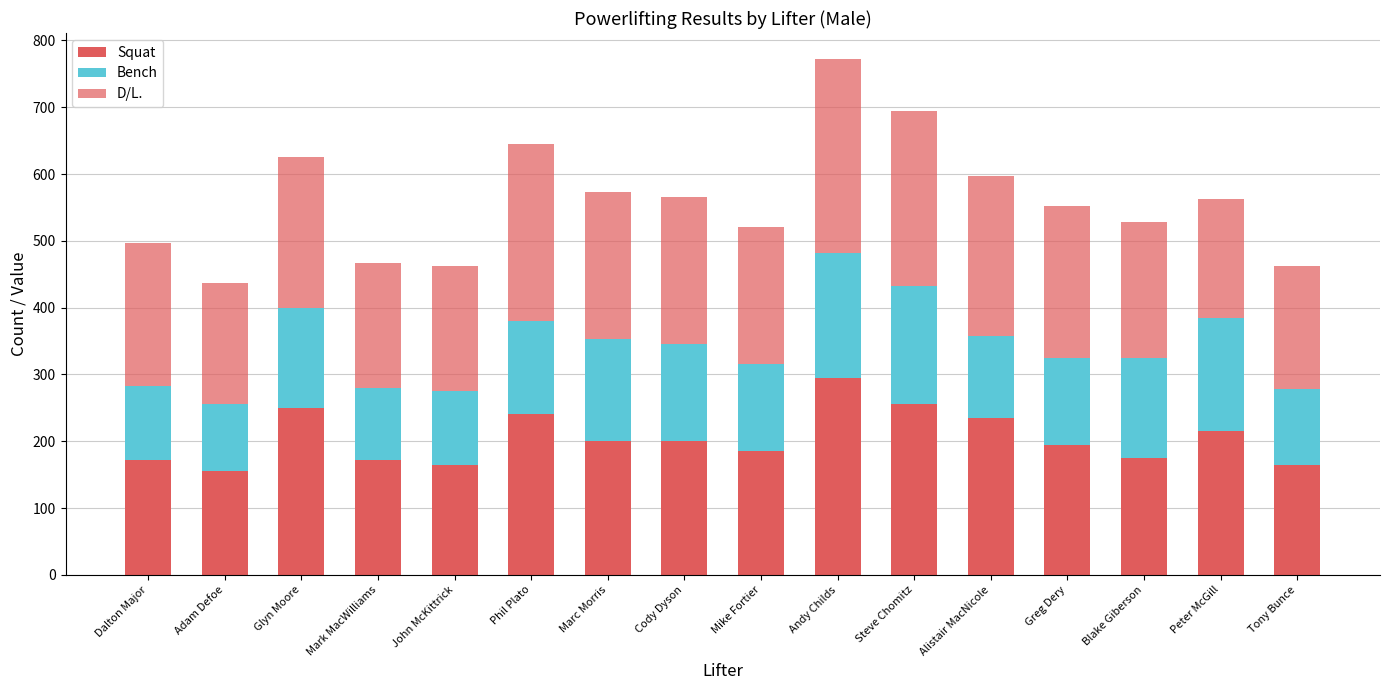

Rank the series at John McKittrick from highest to lowest value.

D/L., Squat, Bench